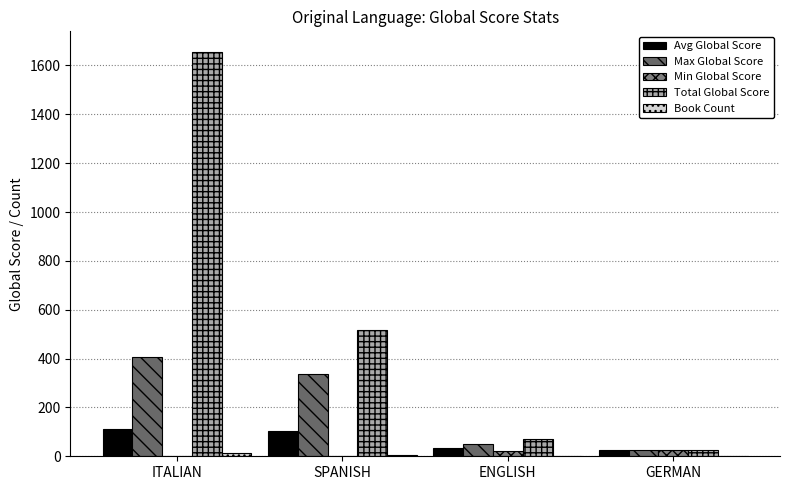

What is the difference between the maximum and minimum values in the Max Global Score series?

380.0